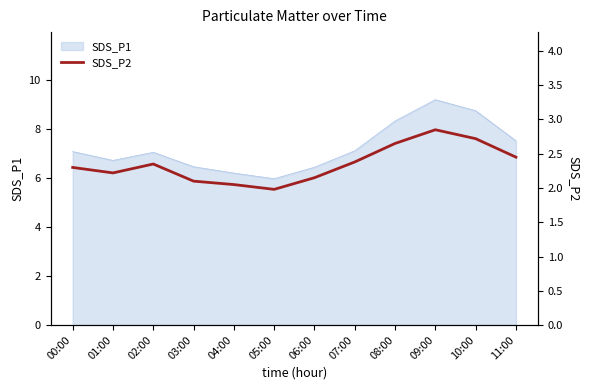

The value of SDS_P1 at 05:00 is 6.0. True or false?

True